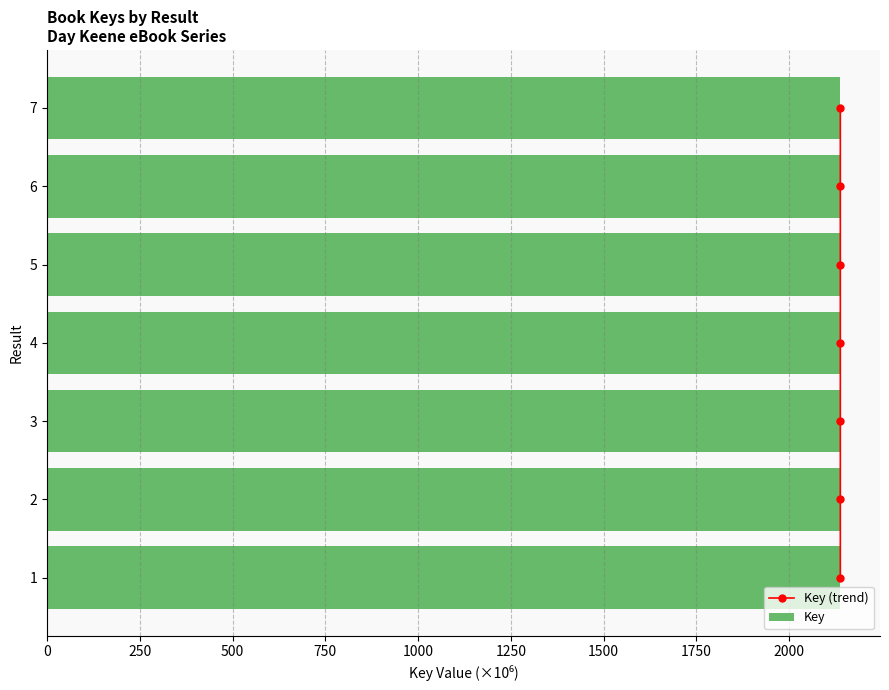

The value of Key at 1 is 1031.7. True or false?

False